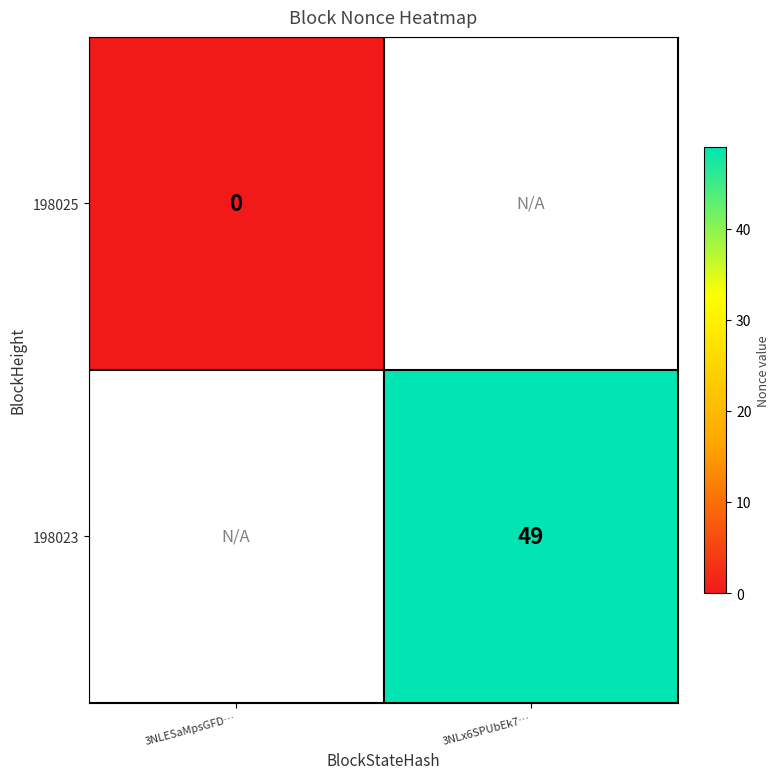

Is it true that 198023 equals 14 at 3NLx6SPUbEk7…?

False